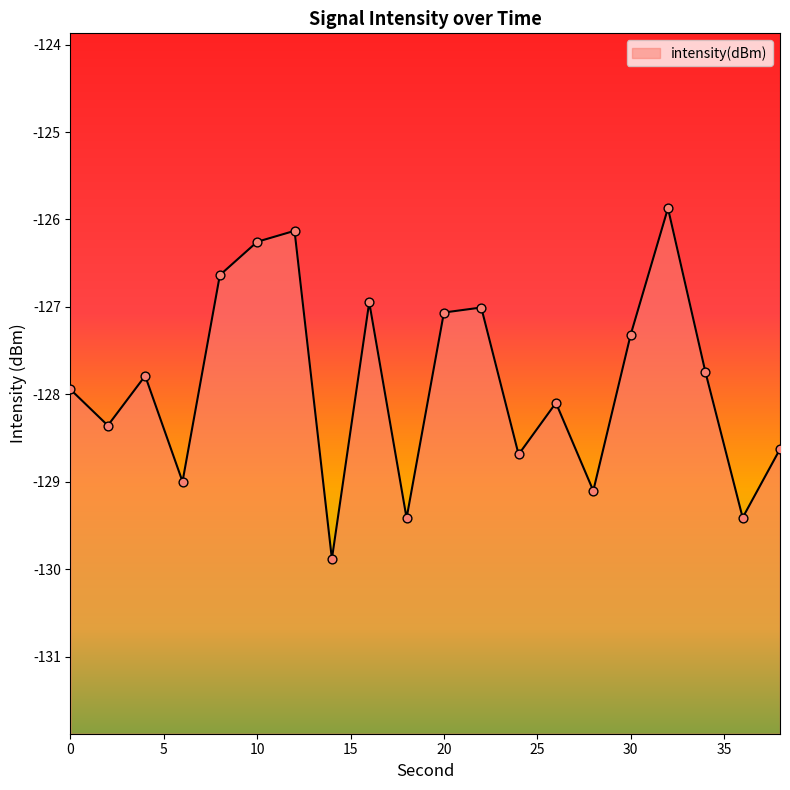

What is the change in value from 24 to 28?

-0.4